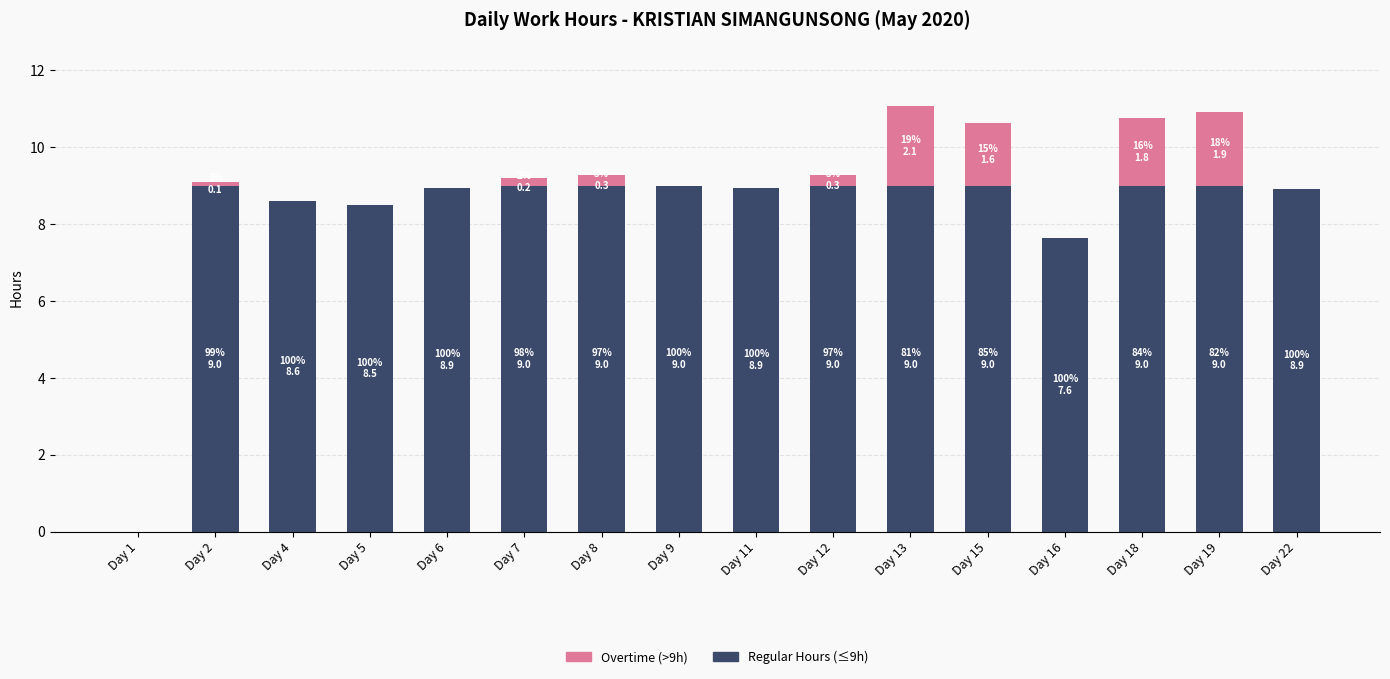

What is the total value across all series at Day 19?

10.9